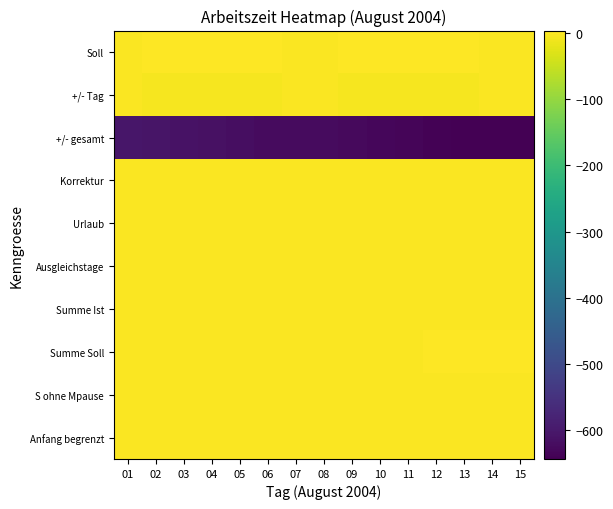

Which label corresponds to the smallest value in the chart?

13